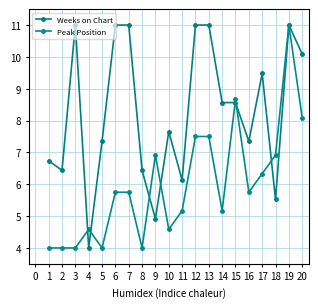

How many data points in Peak Position are above 5?

13